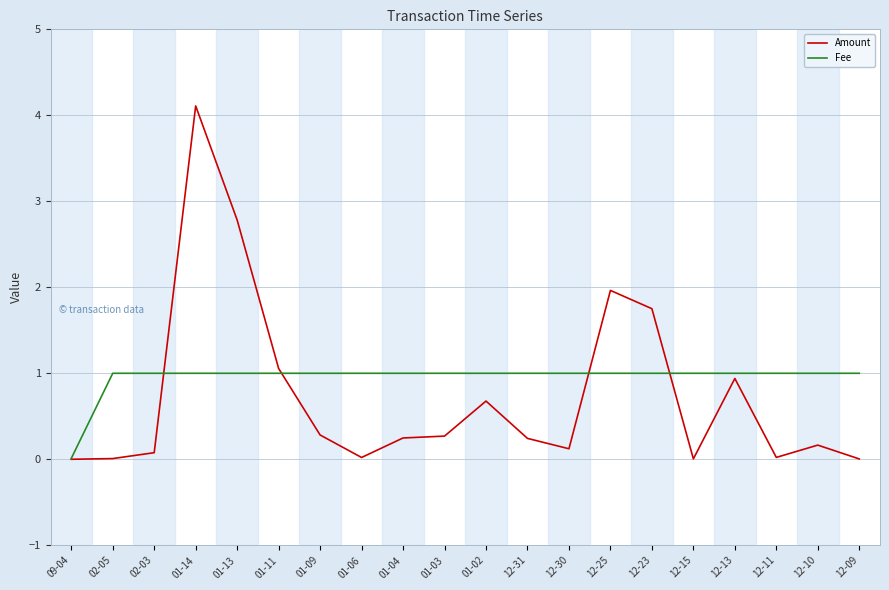

What is the highest value of the Amount series?

4.1